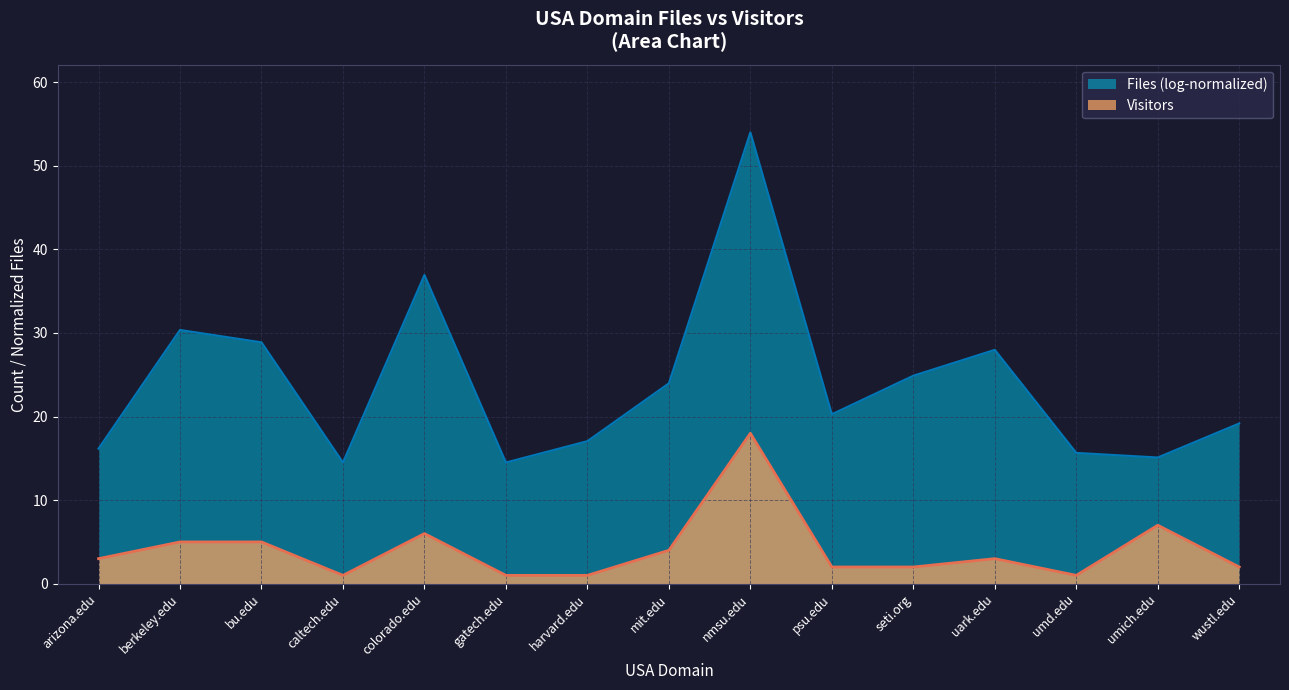

Is it true that the value at colorado.edu is 3?

False